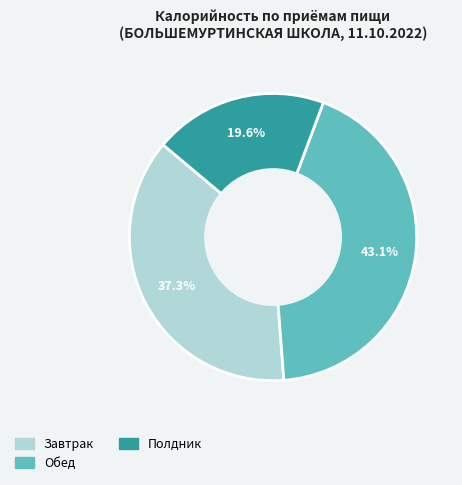

Is there a majority slice in this chart?

No